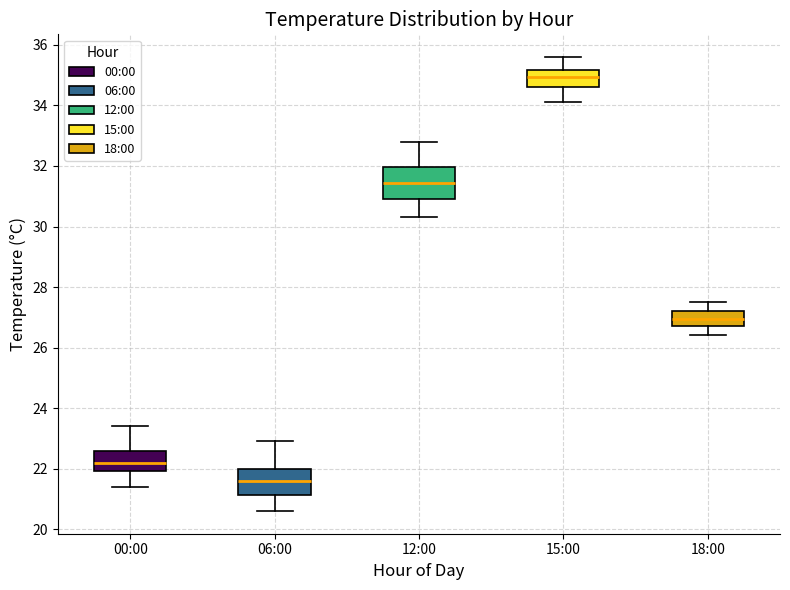

Reading left to right, read every box against the y-axis: the position of its median line, the range the box covers, and the ends of its whiskers. The values are not printed on the chart, so give them approximately, as read against the axis.

00:00: median 22.2, box 22.0 to 22.6, whiskers 21.4 to 23.4
06:00: median 21.6, box 21.2 to 22.0, whiskers 20.6 to 23.0
12:00: median 31.4, box 31.0 to 32.0, whiskers 30.4 to 32.8
15:00: median 35.0, box 34.6 to 35.2, whiskers 34.2 to 35.6
18:00: median 27.0, box 26.8 to 27.2, whiskers 26.4 to 27.6